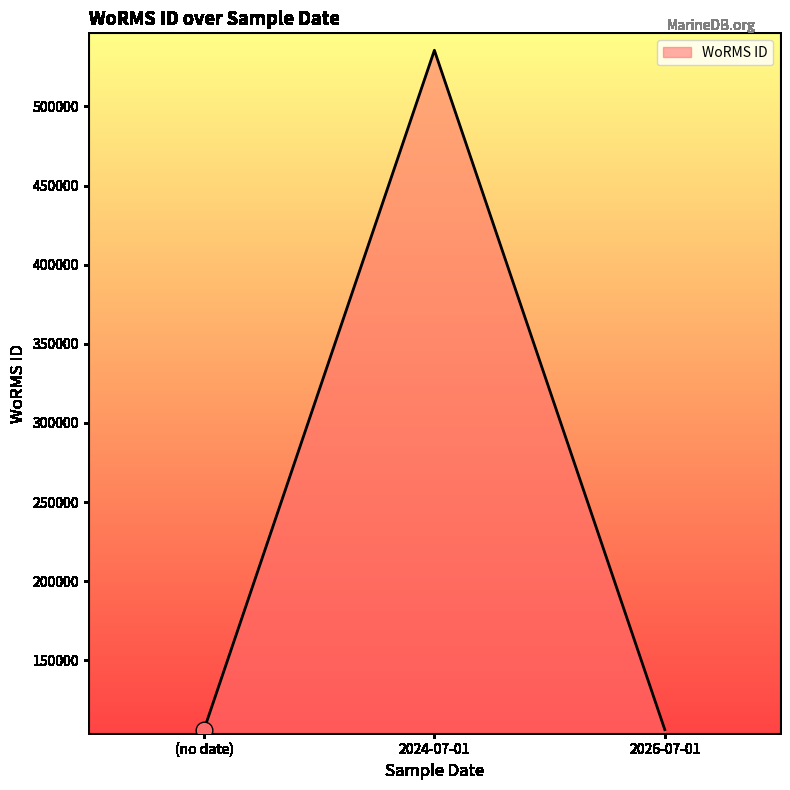

How many lines are shown in the chart?

1